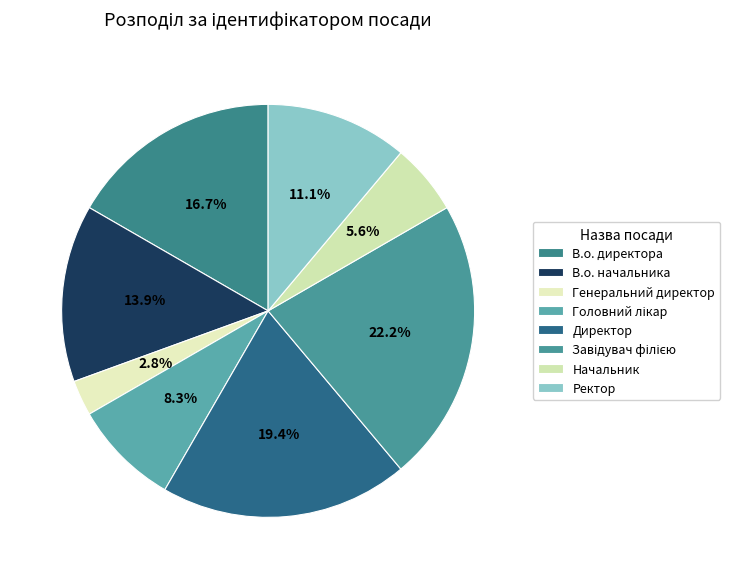

What is the smallest slice in the pie chart?

Генеральний директор